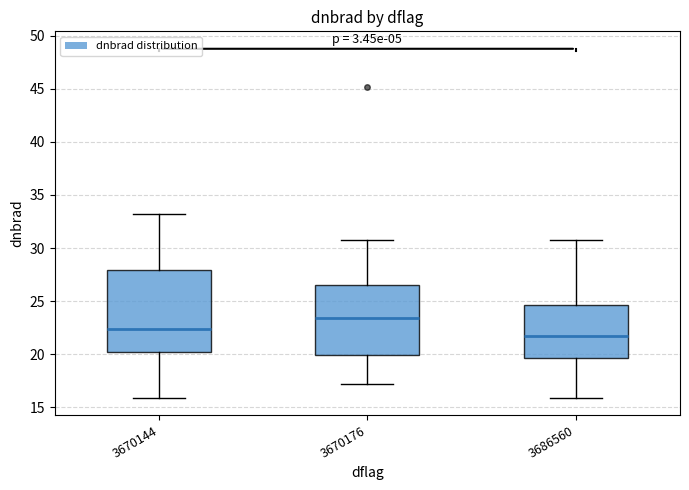

Where does the upper whisker of the box at x = 3686560 end on the y-axis? The values are not printed on the chart, so give them approximately, as read against the axis.

31.0